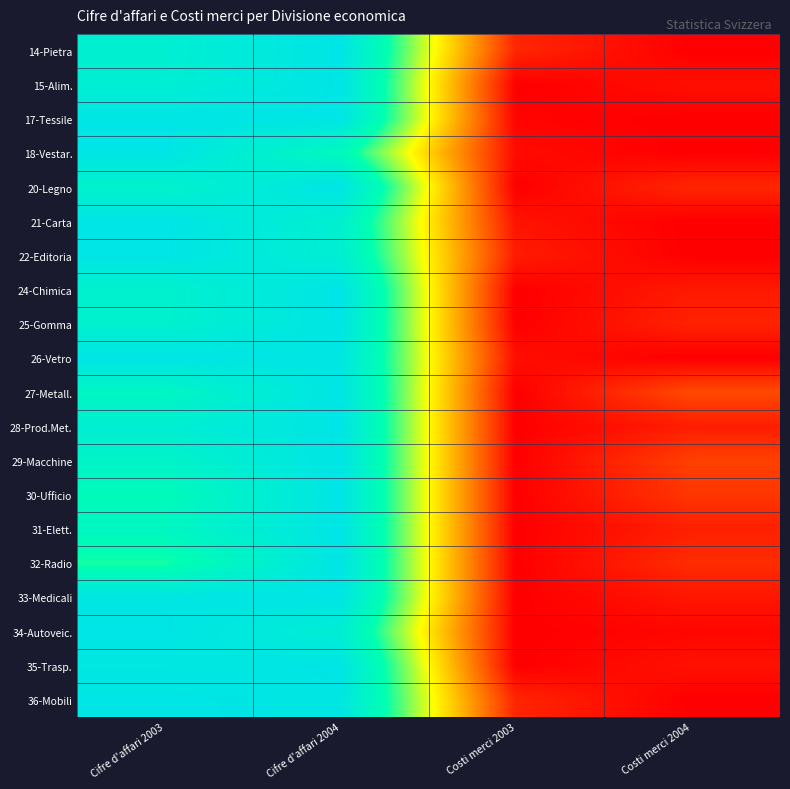

What is the total value across all series at Cifre d'affari 2004?

19.5